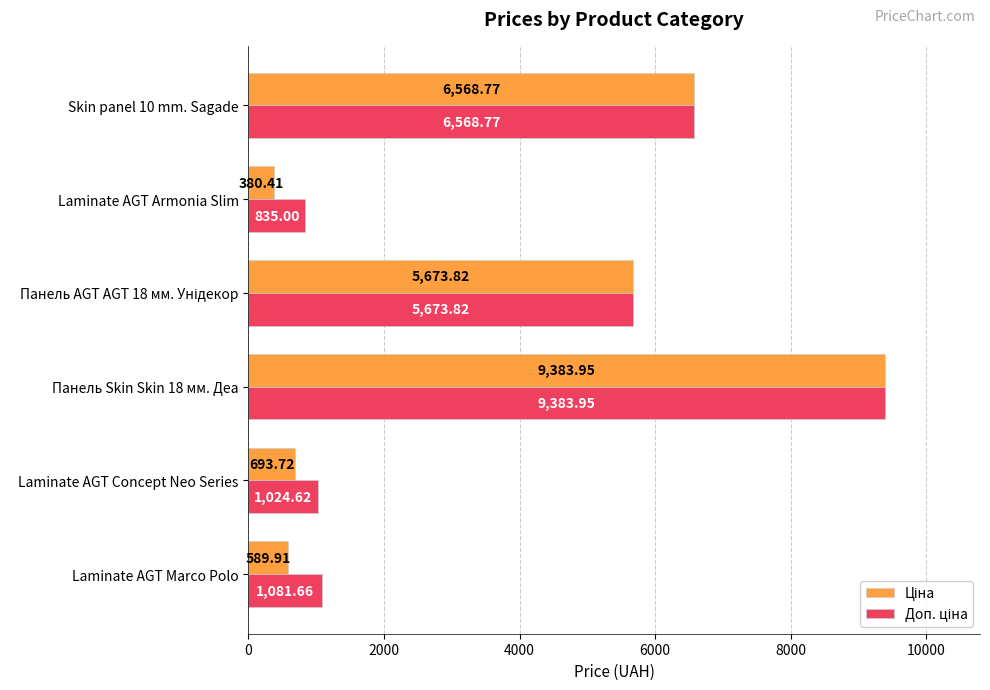

What is the spread (max minus min) of values at Laminate AGT Armonia Slim?

454.6